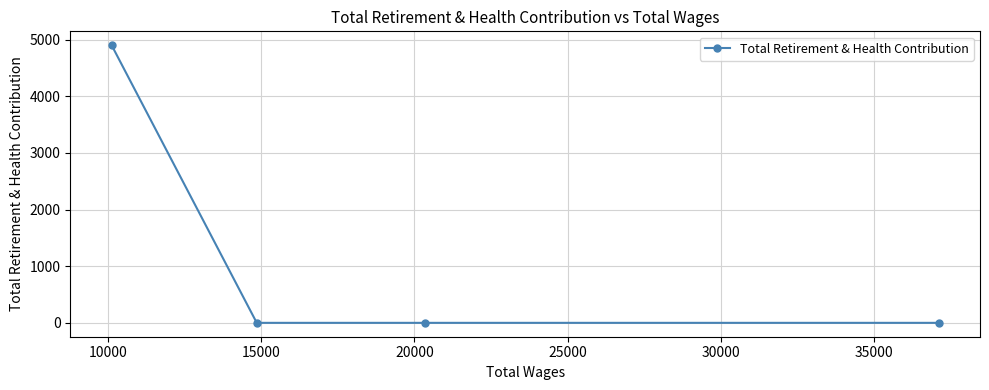

What is the average value?

1225